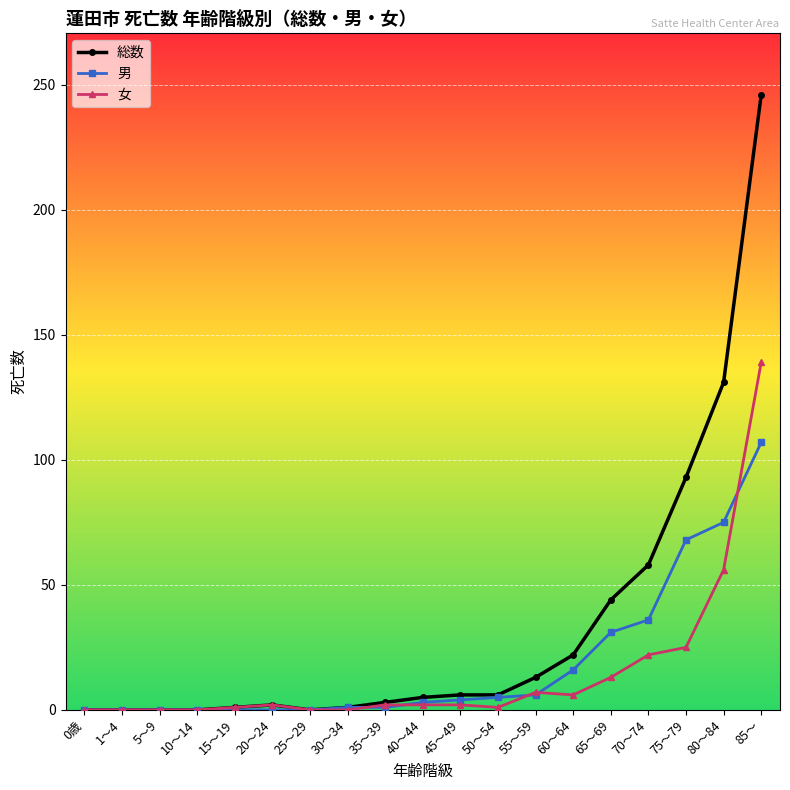

Rank the series by their maximum value, from highest to lowest.

総数, 女, 男